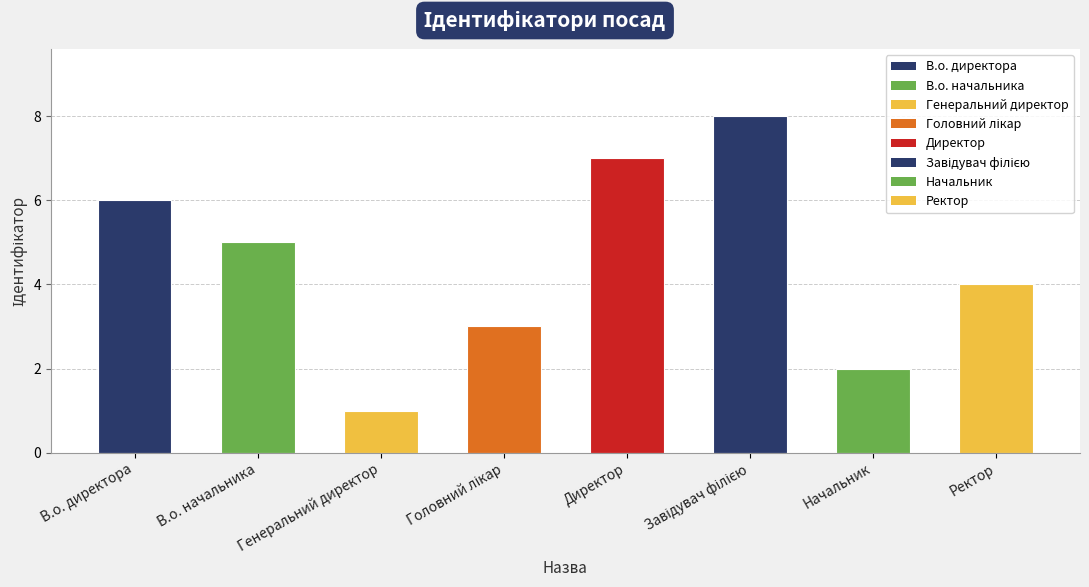

The value at В.о. директора is 6. True or false?

True